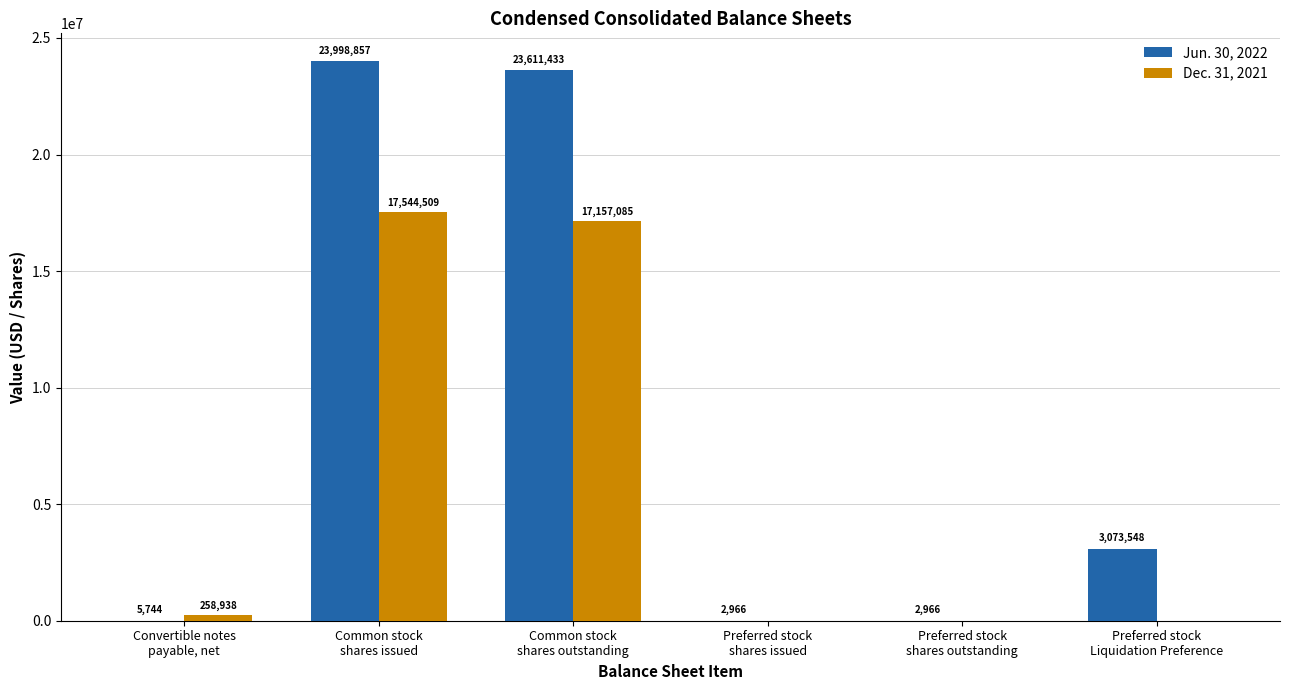

How many groups of bars are there?

6